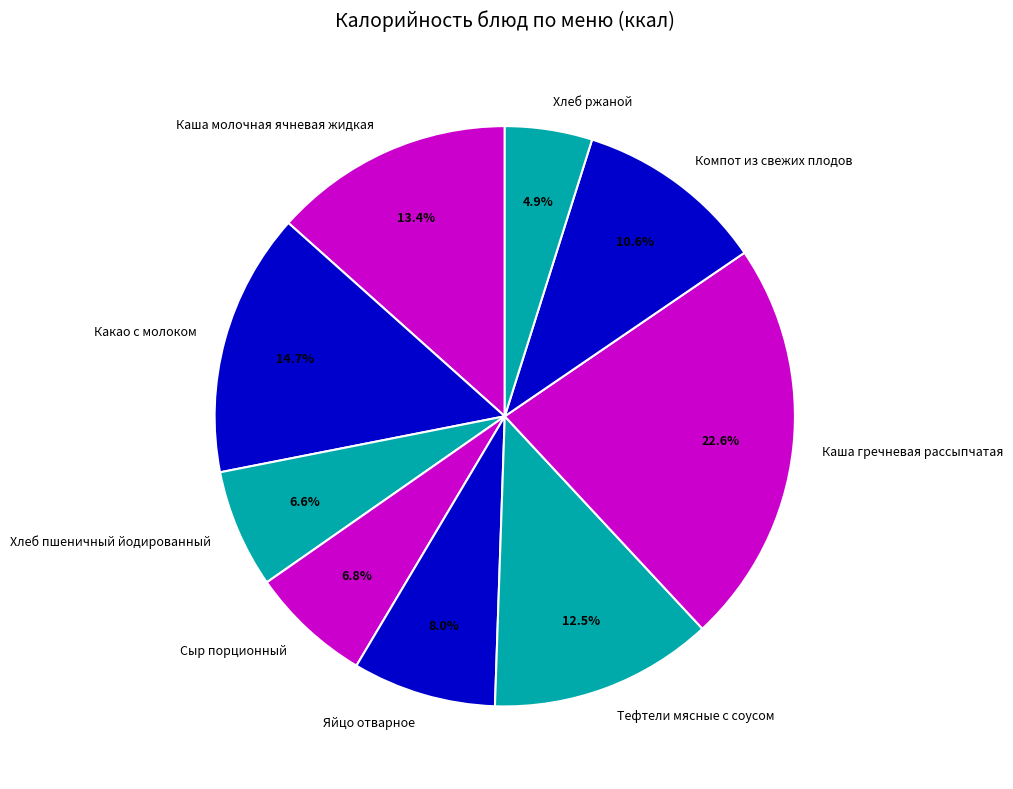

Which slice is the smallest?

Хлеб ржаной